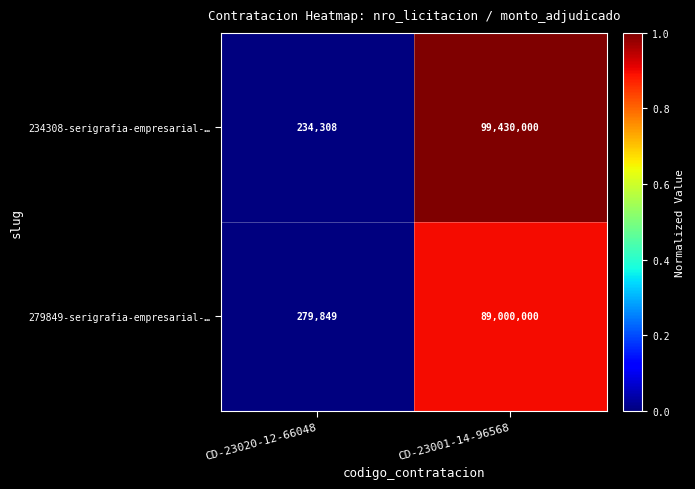

What is the sum of the 234308-serigrafia-empresarial-… values at CD-23020-12-66048 and CD-23001-14-96568?

99664308